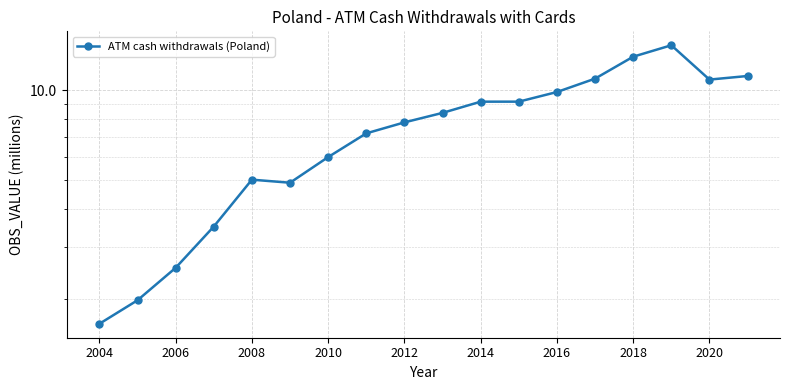

True or false: the data shows 14.1 at 11.

False